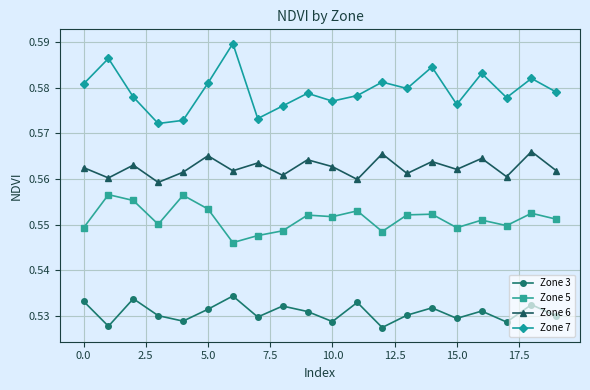

At how many categories does at least one series exceed 0?

20